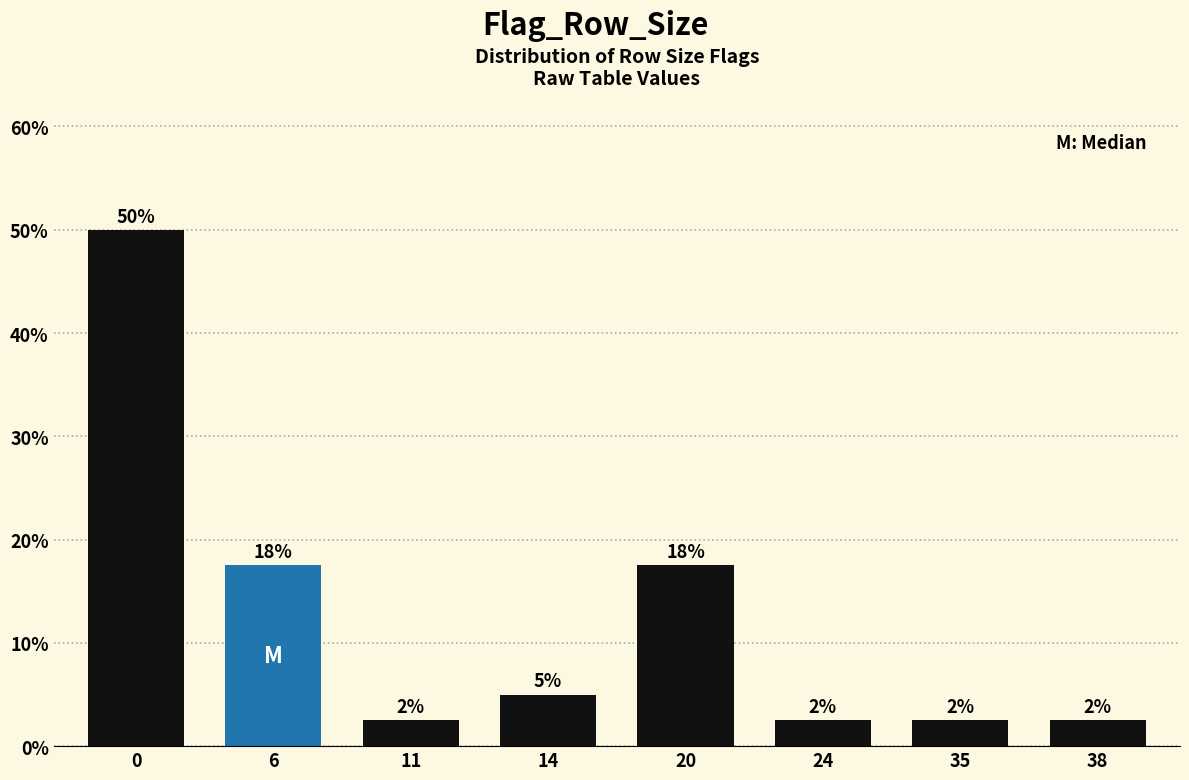

How many bars are there in total?

8